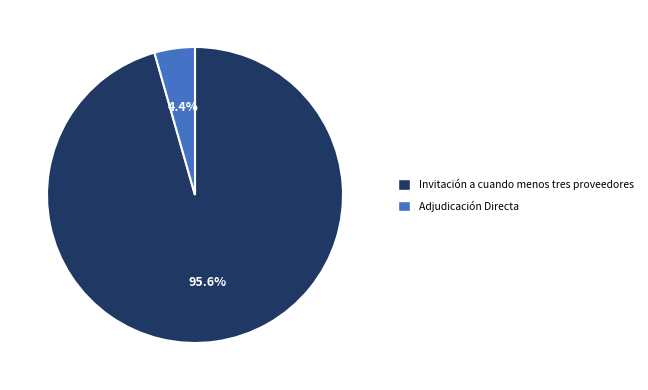

Rank the categories by value from highest to lowest.

Invitación a cuando menos tres proveedores, Adjudicación Directa